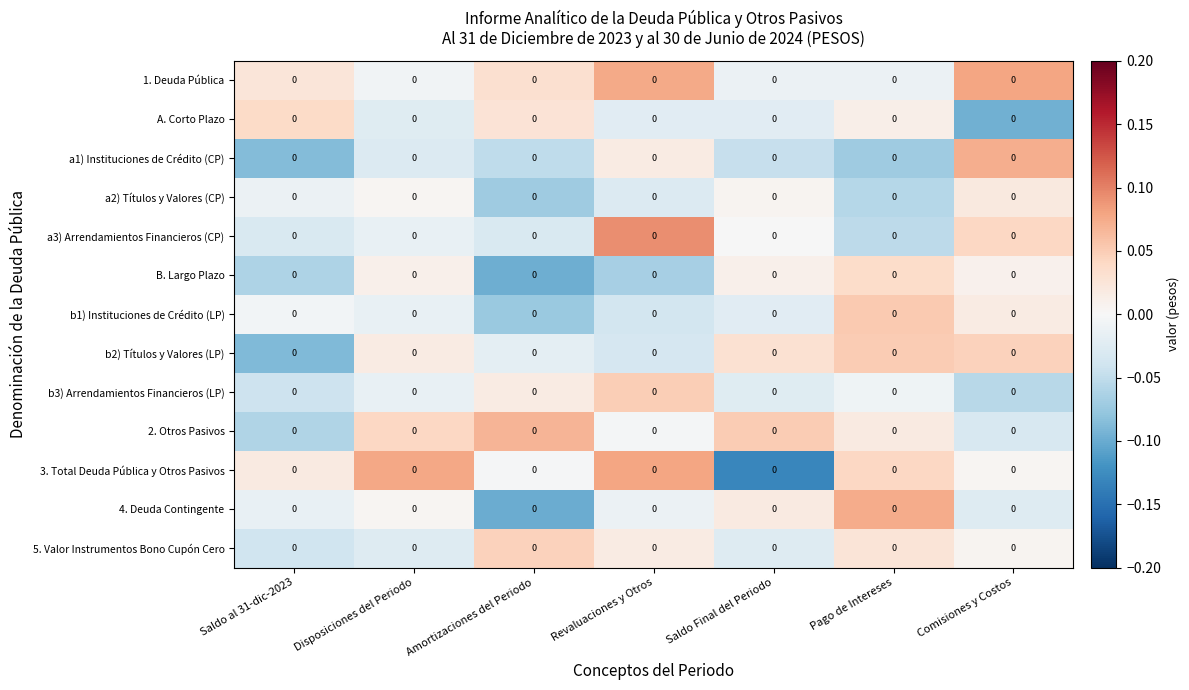

How many distinct data groups are displayed?

13